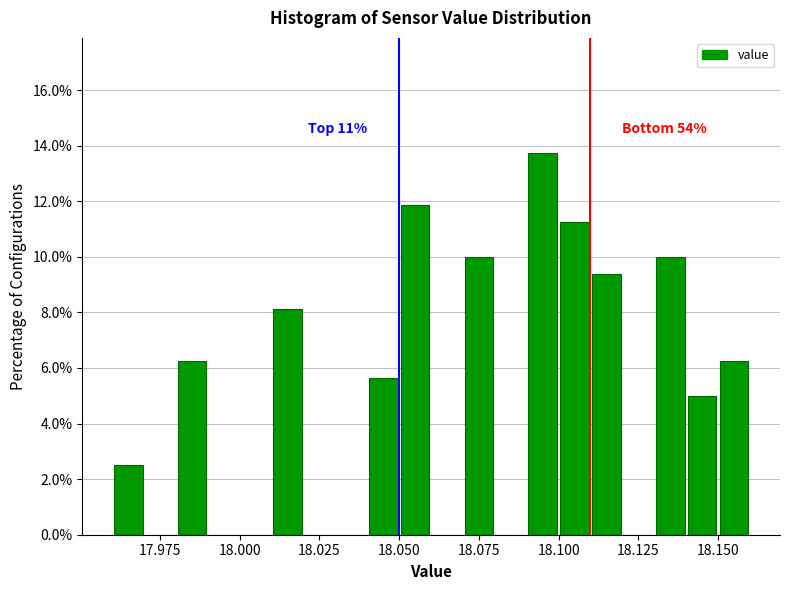

Around what value on the x-axis is the tallest bar? Give the approximate position of its centre, as read against the axis.

18.095